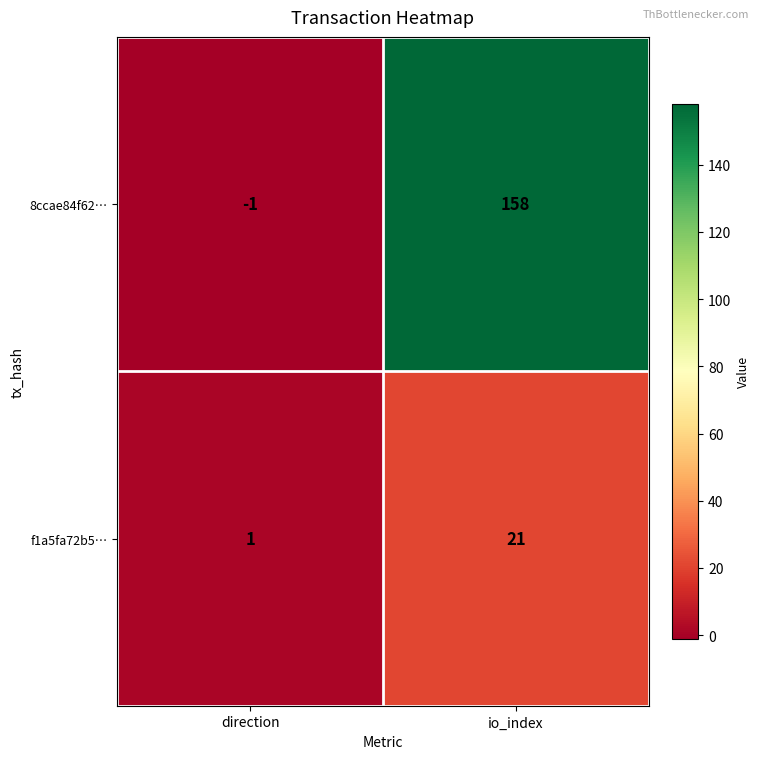

Is the value of f1a5fa72b5… at io_index greater than the value of 8ccae84f62… at io_index?

No